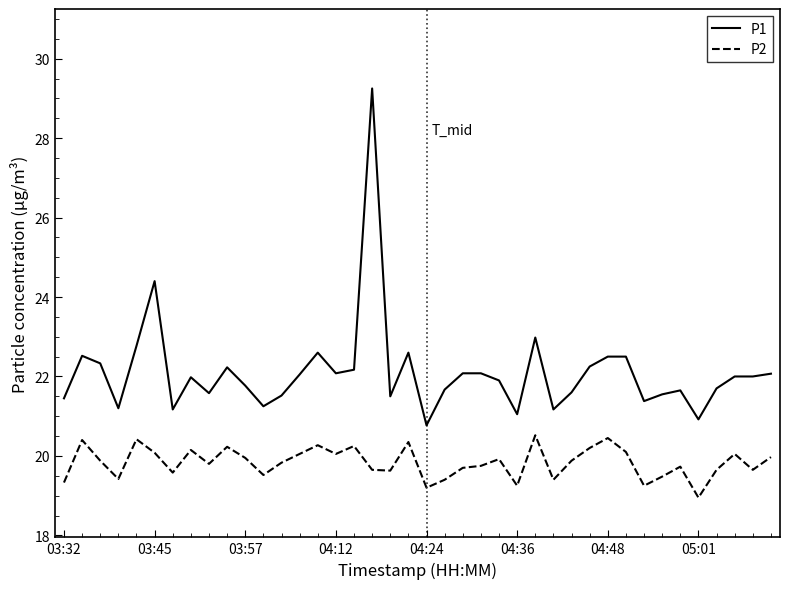

What is the sum of all P1 values?

884.2